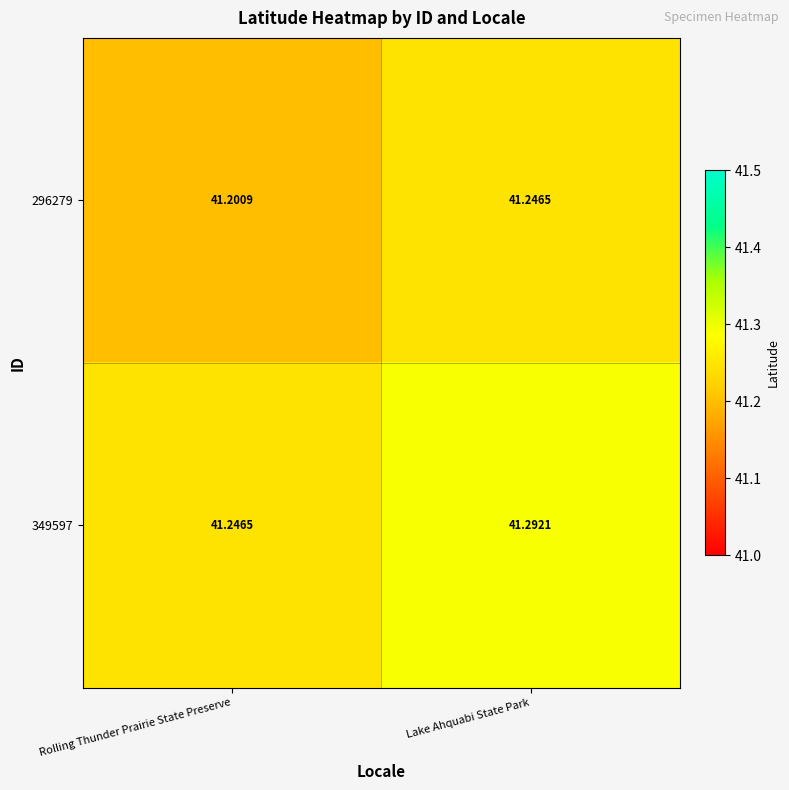

At which category is the sum across all series the highest?

Lake Ahquabi State Park